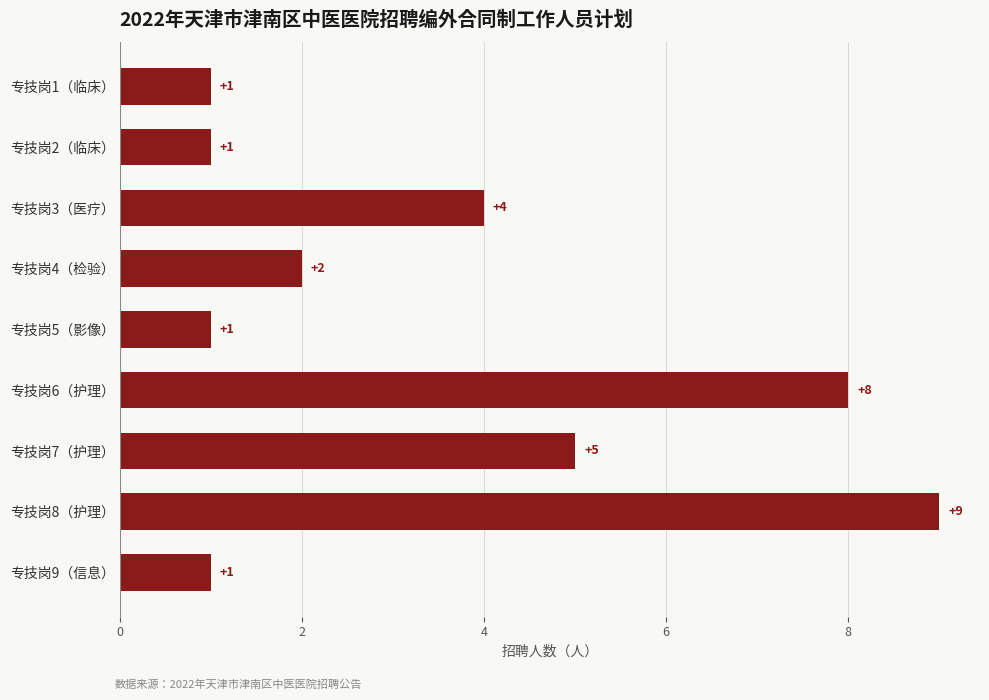

Reading bottom to top, extract all data points from this chart.

1	9	5	8	1	2	4	1	1